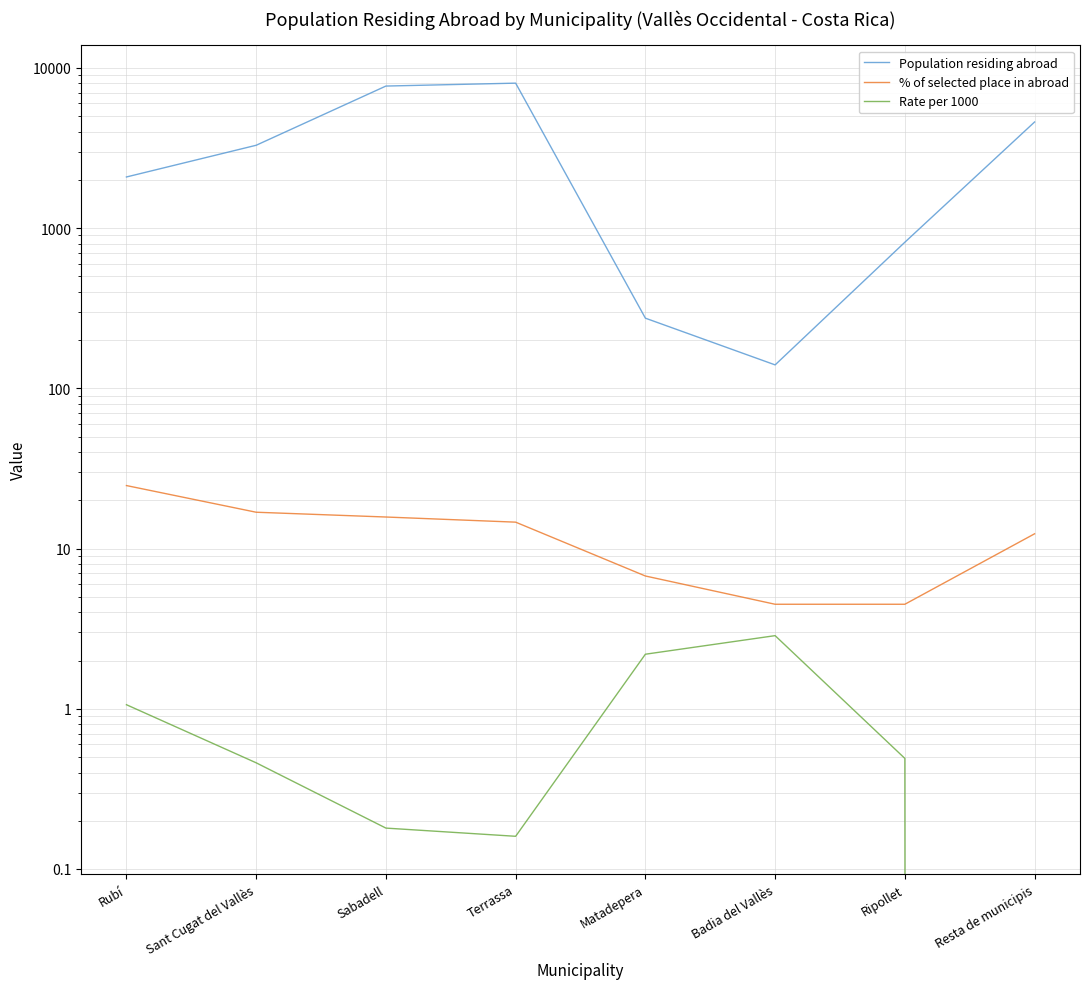

True or false: Rate per 1000 and % of selected place in abroad cross at least once.

False